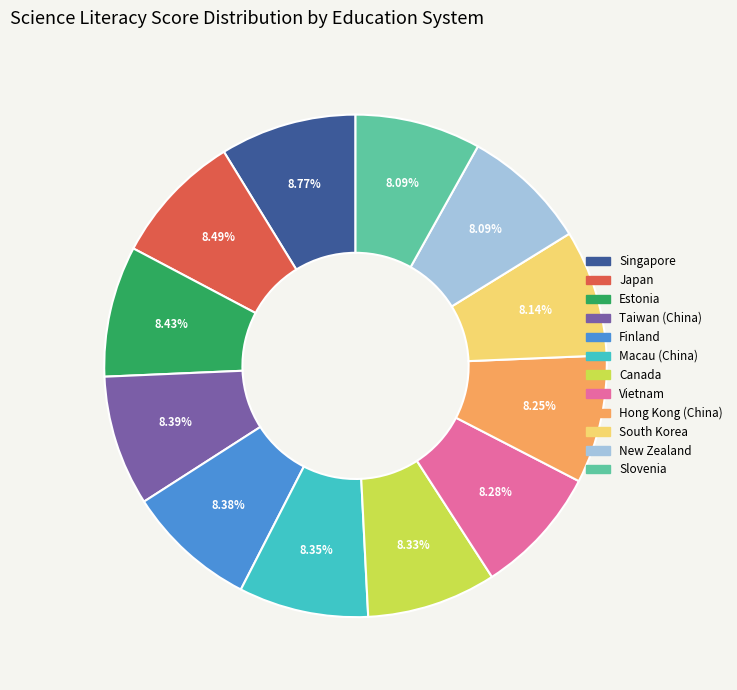

Is there a majority slice in this chart?

No